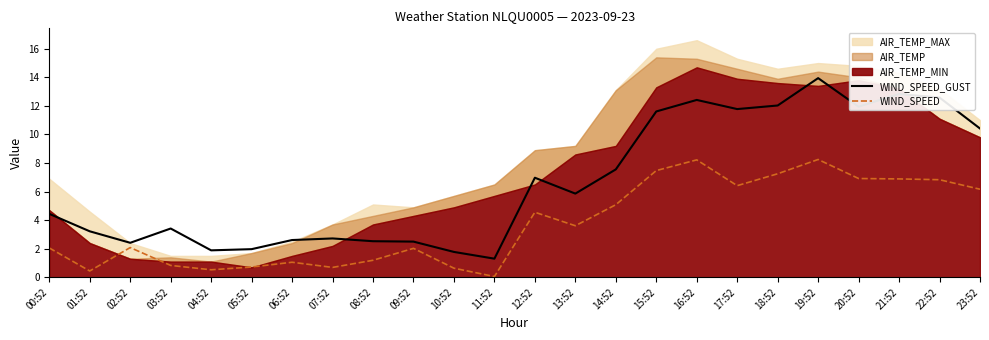

True or false: WIND_SPEED has a value of 0.4 at 01:52.

True